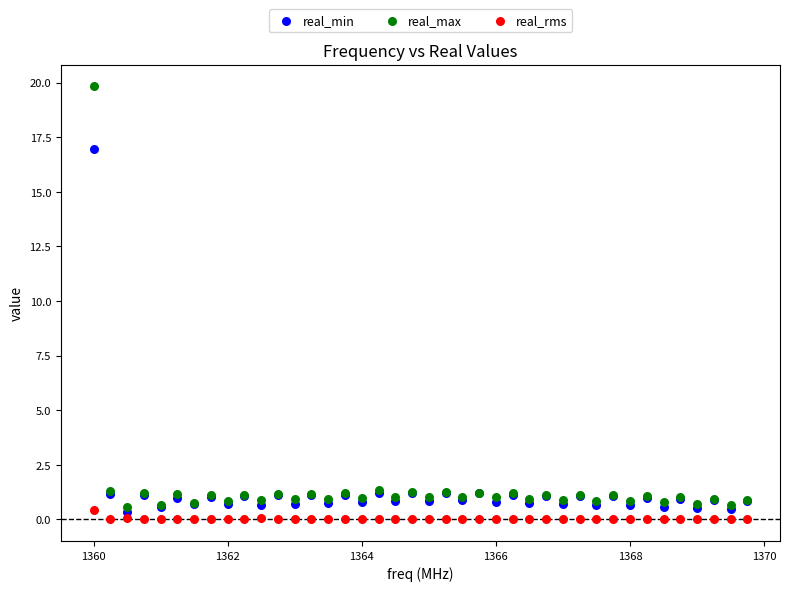

Which series contains the highest Y value?

real_max